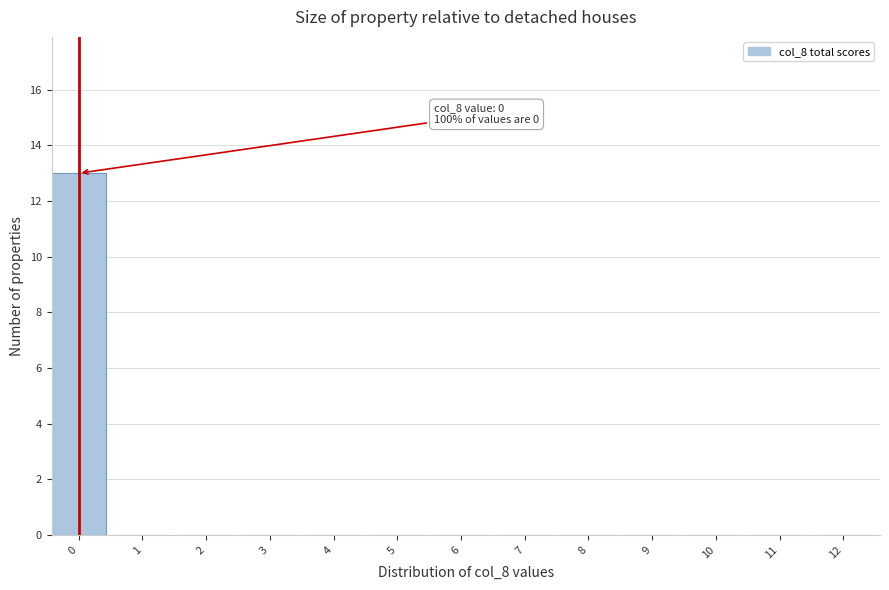

Reading right to left, list all the values displayed in this chart.

12=0	11=0	10=0	9=0	8=0	7=0	6=0	5=0	4=0	3=0	2=0	1=0	0=13